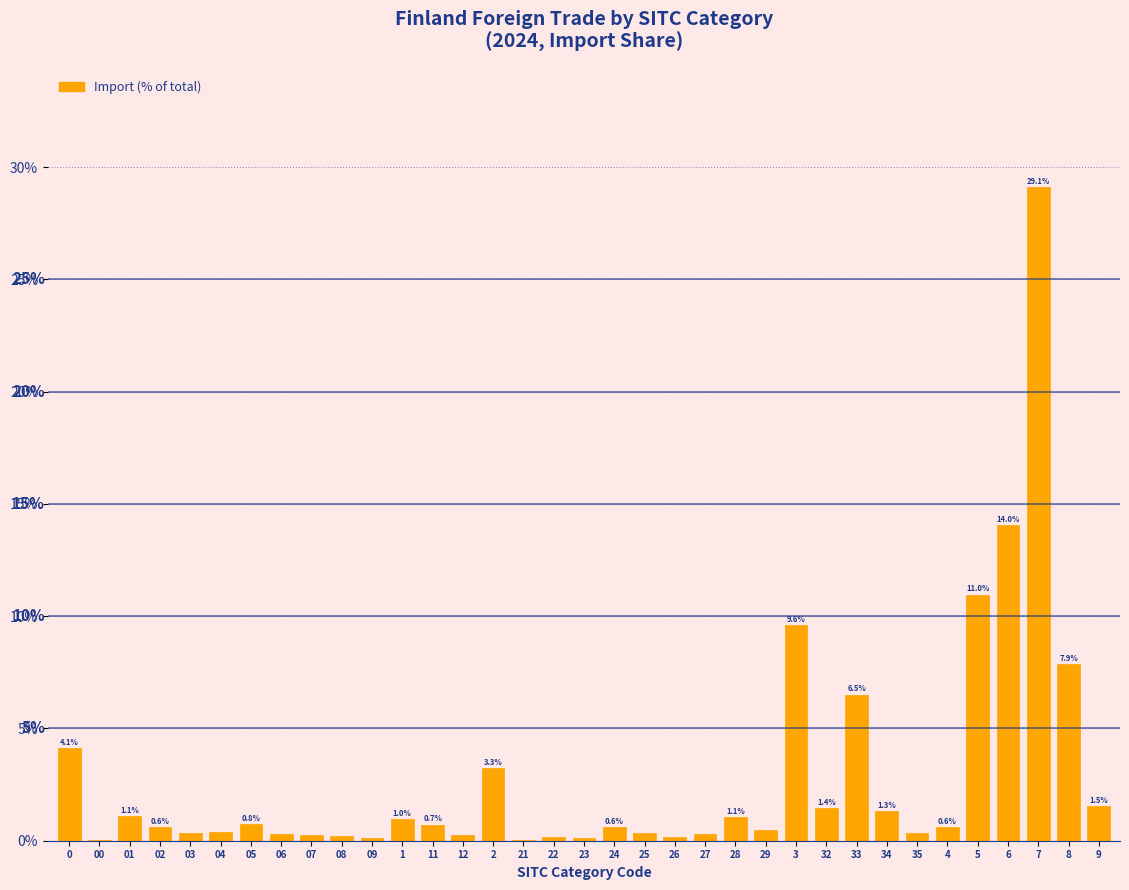

Where is the data nearest to the value 14?

6